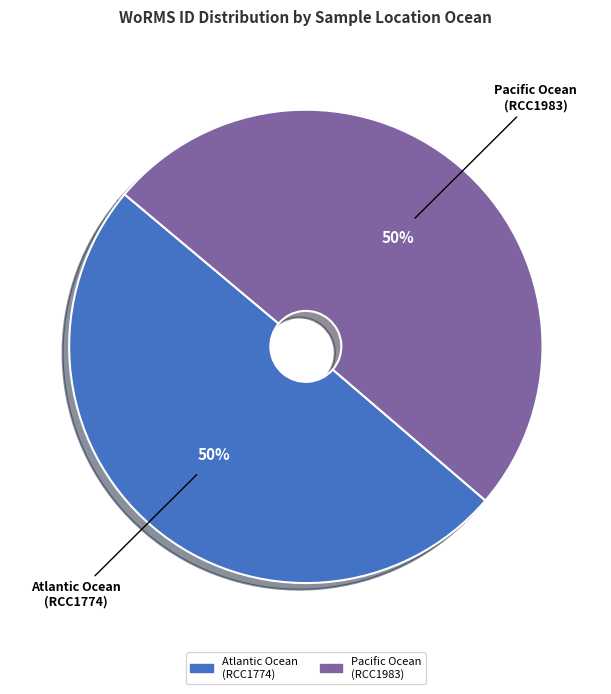

Is the sum of Atlantic Ocean (RCC1774) and Pacific Ocean (RCC1983) greater than half?

Yes